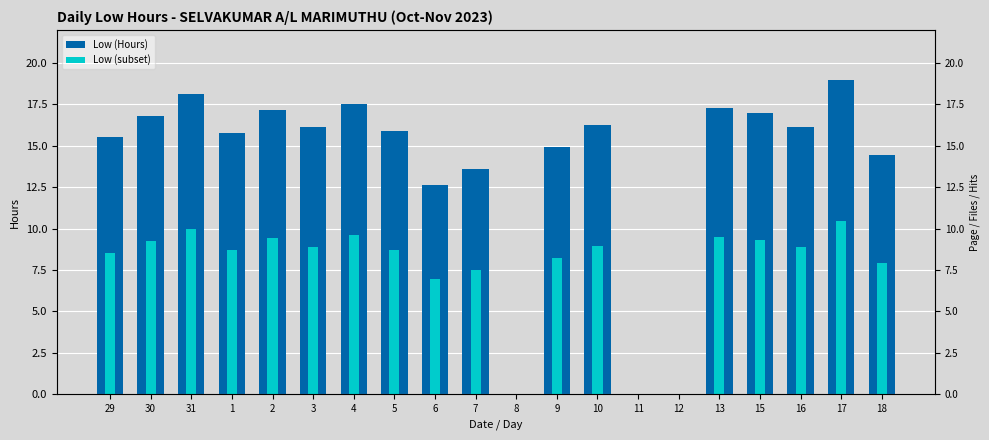

What is the label of the 5th bar from the right?

13